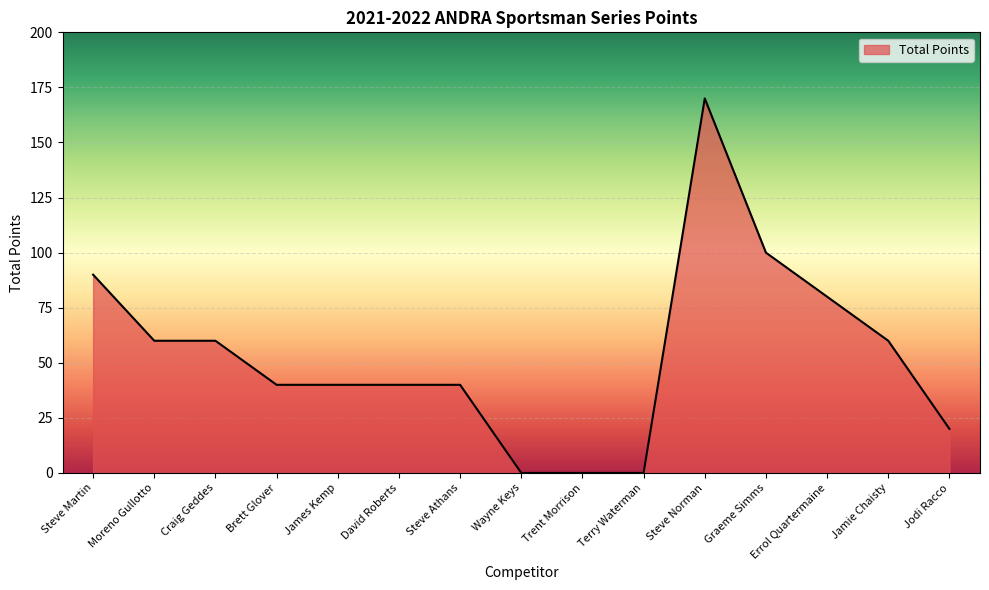

What is the difference between the maximum and minimum values?

170